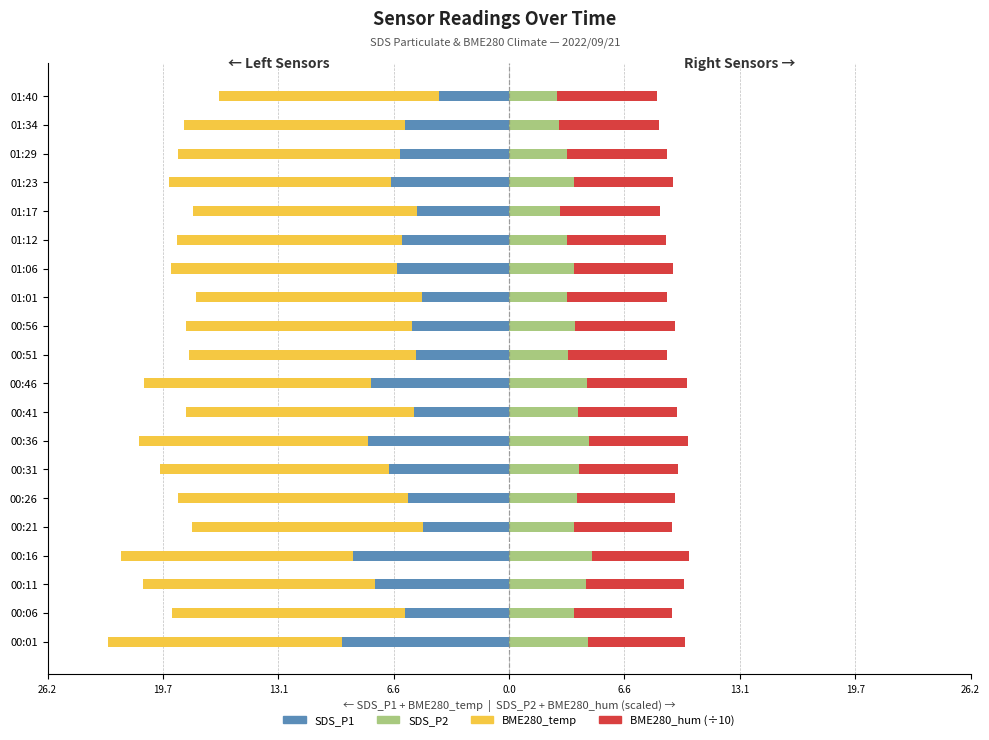

Is the value of BME280_hum at 00:41 greater than the value of SDS_P2 at 00:01?

Yes